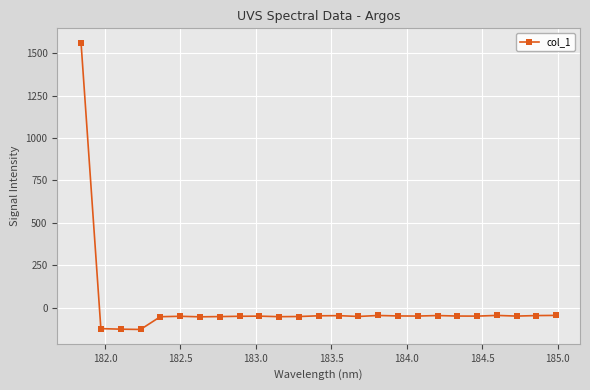

What is the value of the 13th point from the left?

-48.6